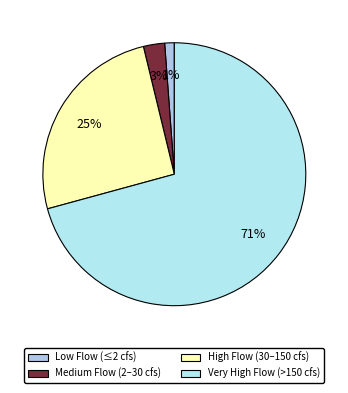

To the nearest percent, what is the average slice percentage?

25%